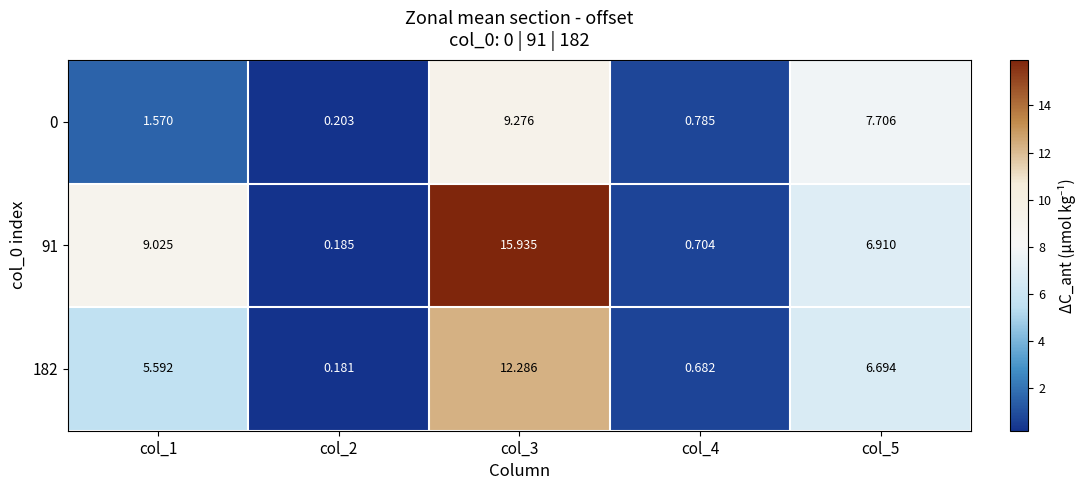

Is the value of 182 at col_4 greater than the value of 0 at col_5?

No